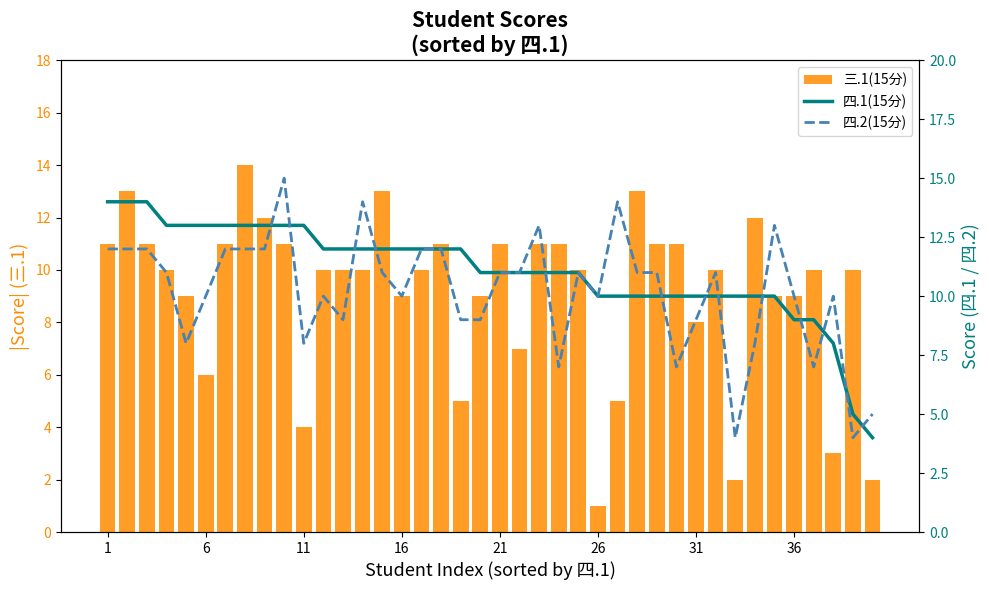

List the series in order of their overall mean, highest first.

四.1(15分), 四.2(15分), 三.1(15分)